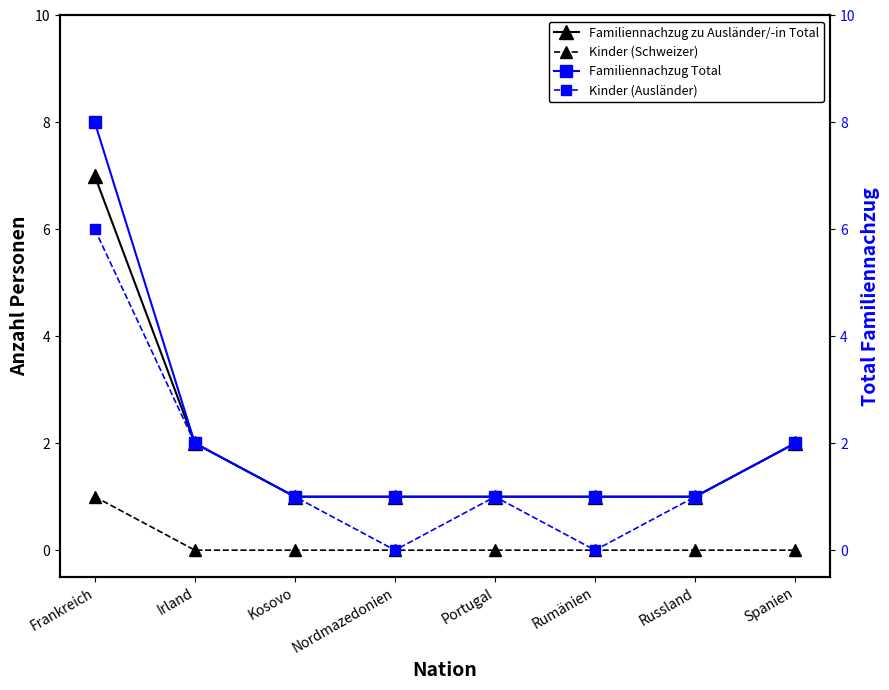

True or false: Familiennachzug Total and Kinder (Ausländer) cross at least once.

False